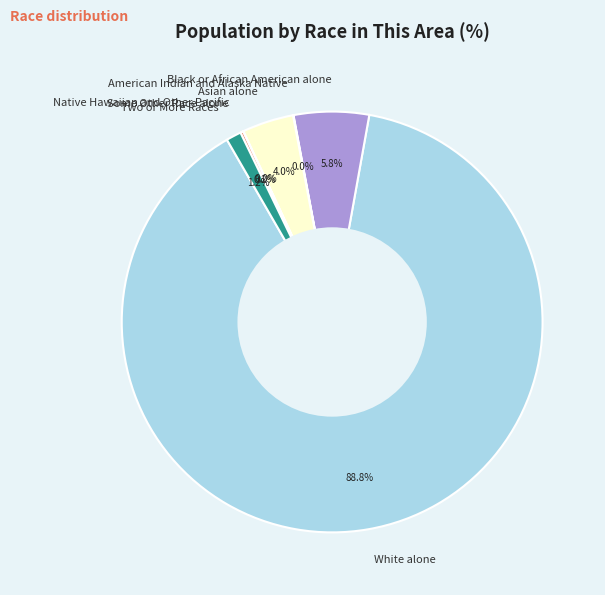

What is the largest slice in the pie chart?

White alone